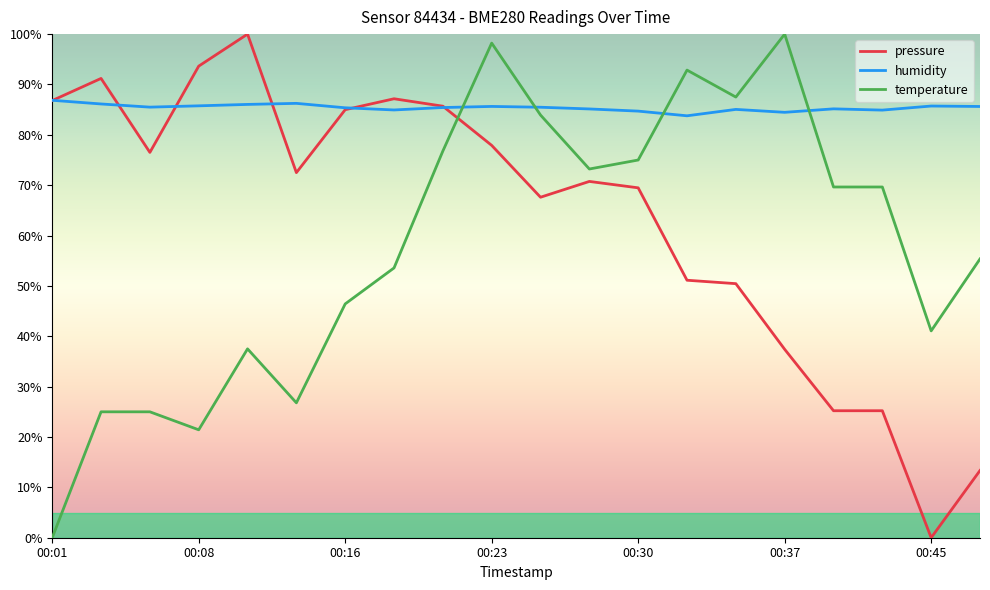

What is the average value of the humidity series?

85.4